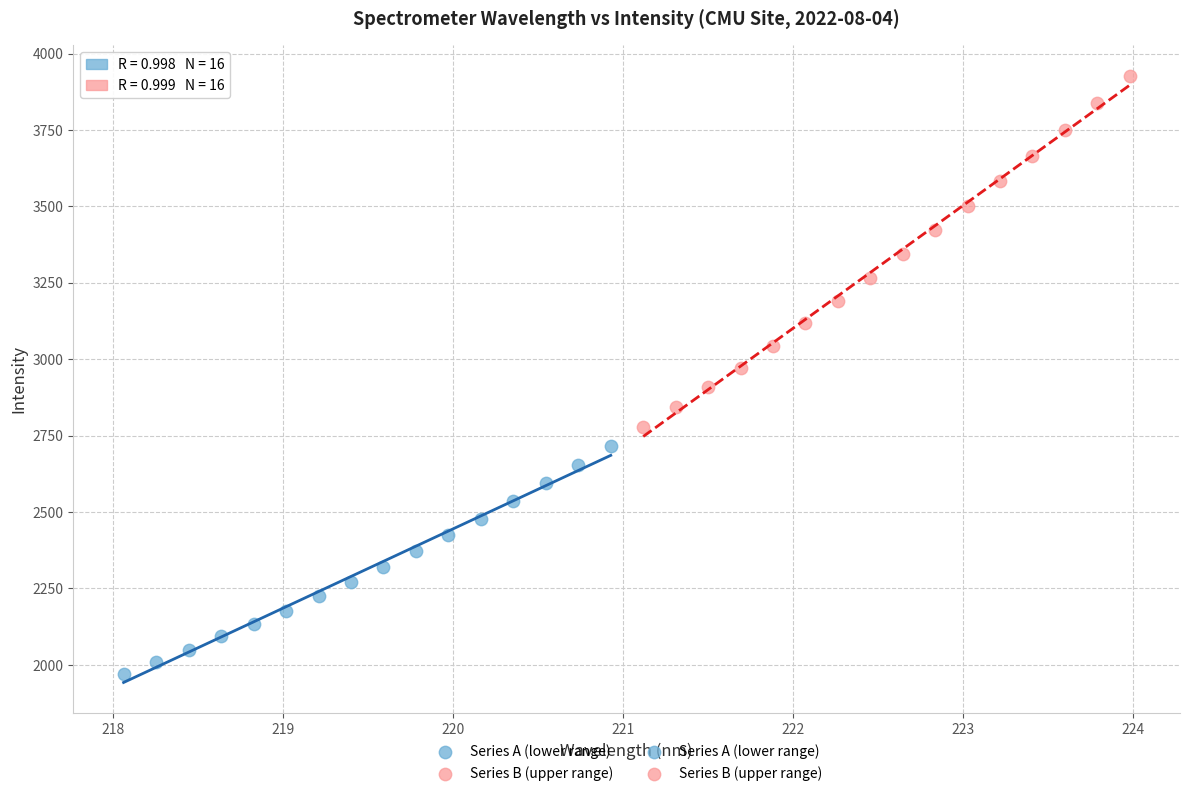

Which series contains the lowest Y value?

Series A (lower range)